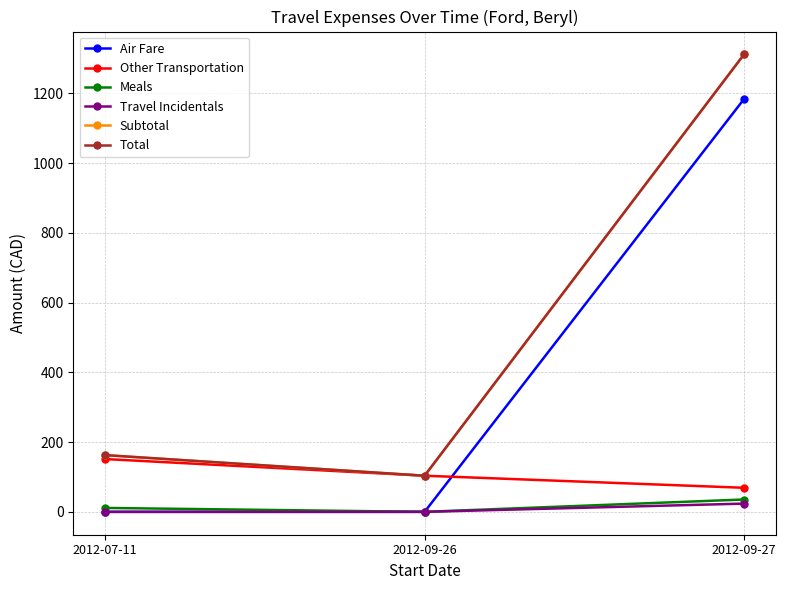

Does the chart have visible grid lines?

Yes